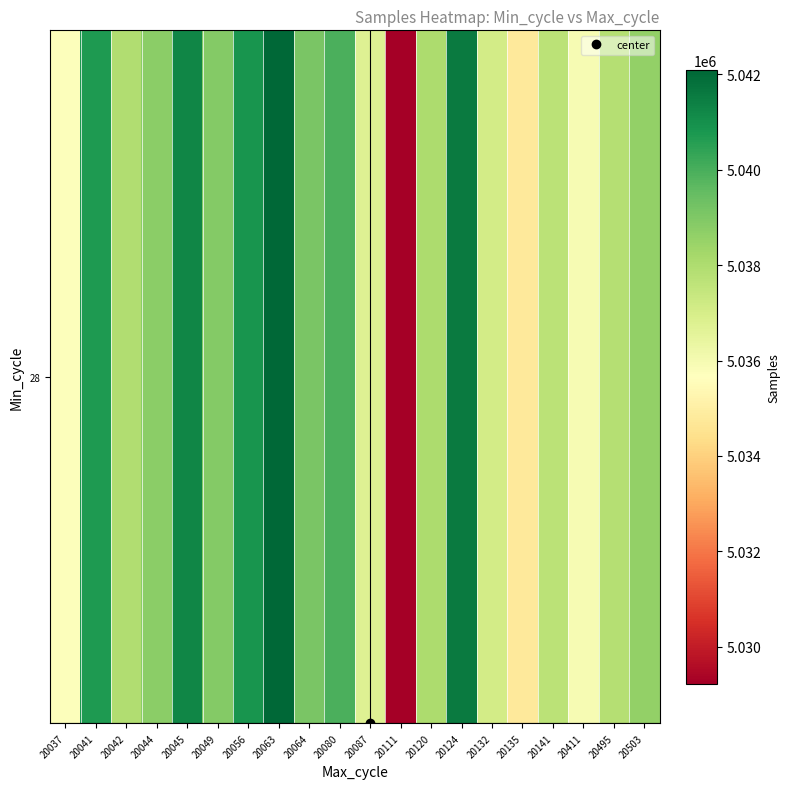

At which label is the value closest to 5035658?

20037